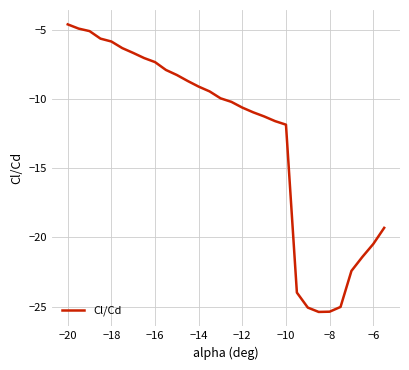

What is the difference between the maximum and minimum values?

20.8